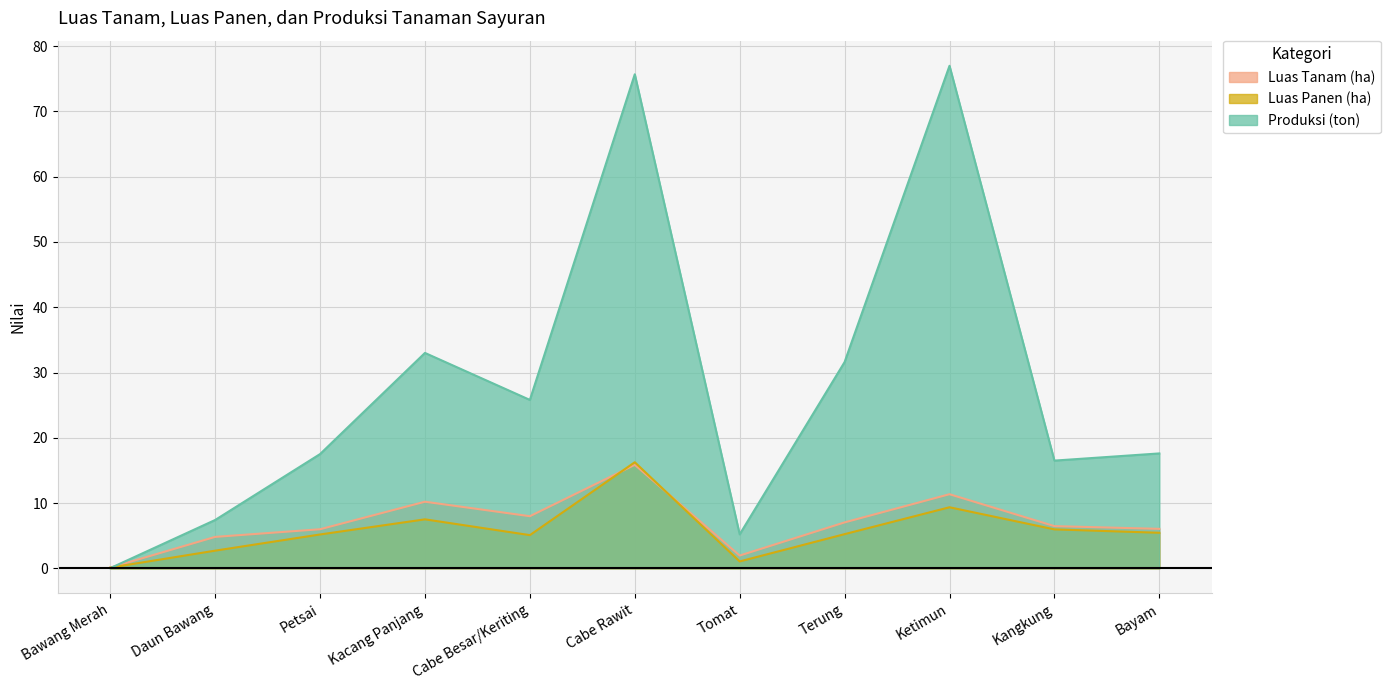

What position from the right is Cabe Besar/Keriting?

7